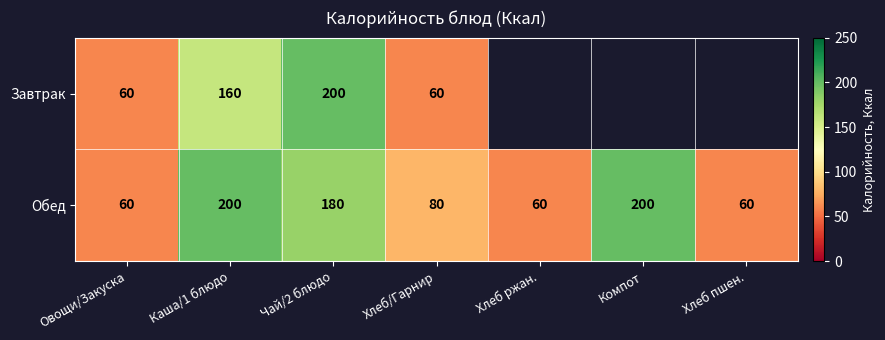

What is the difference between the Обед values at Хлеб пшен. and Чай/2 блюдо?

120